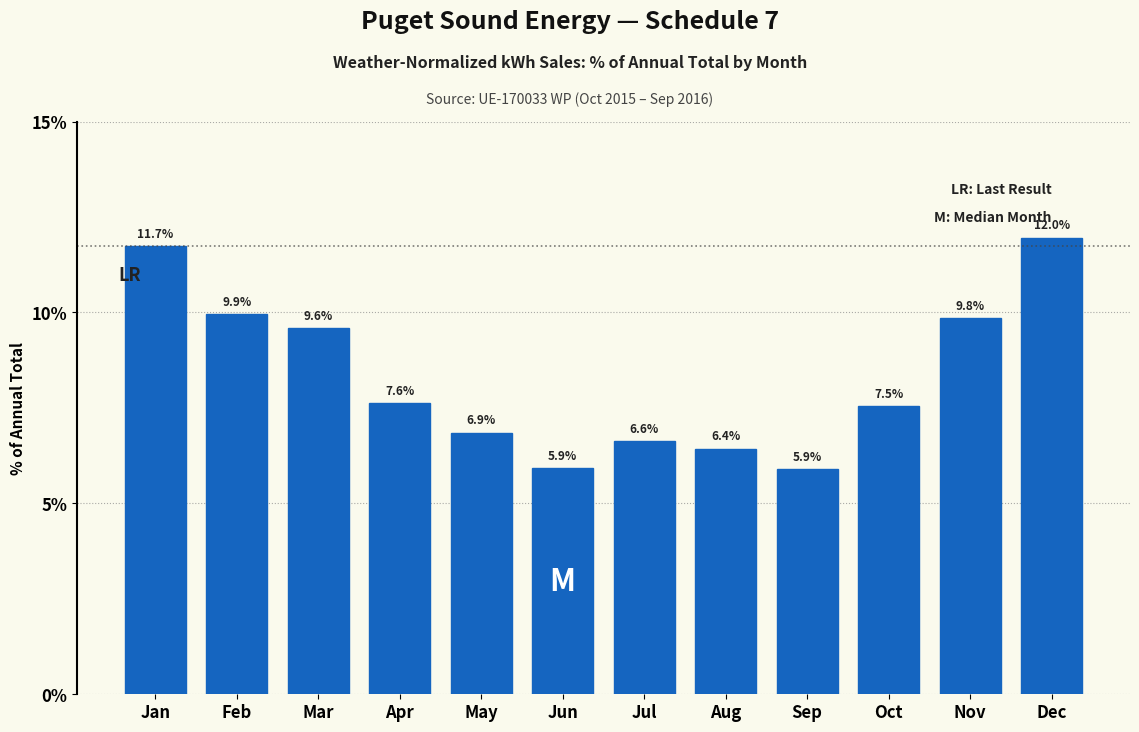

Reading right to left, list all the values displayed in this chart.

Dec=12.0	Nov=9.8	Oct=7.5	Sep=5.9	Aug=6.4	Jul=6.6	Jun=5.9	May=6.9	Apr=7.6	Mar=9.6	Feb=9.9	Jan=11.7